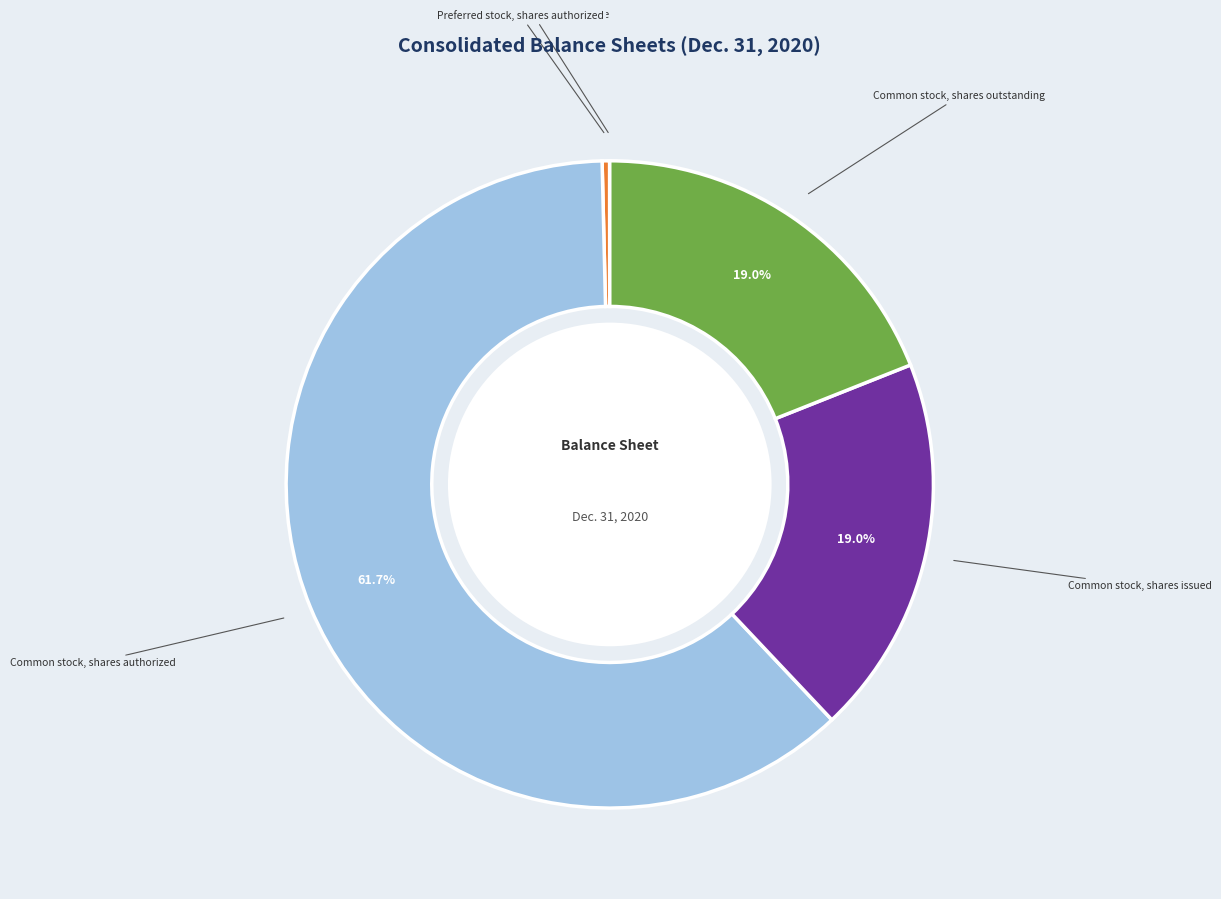

Is there any slice that represents more than half of the pie?

Yes